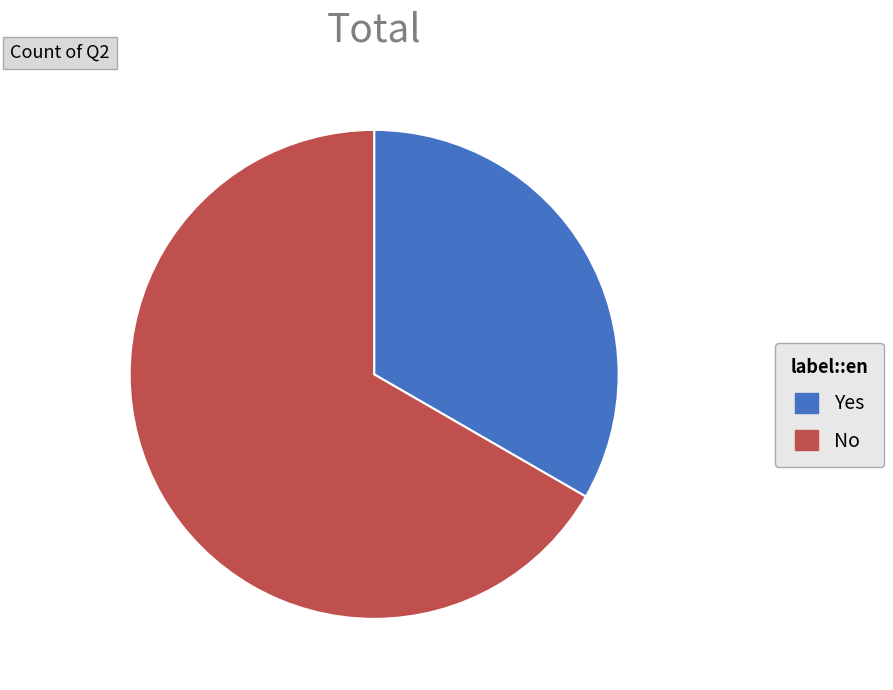

What is the smallest slice in the pie chart?

Yes